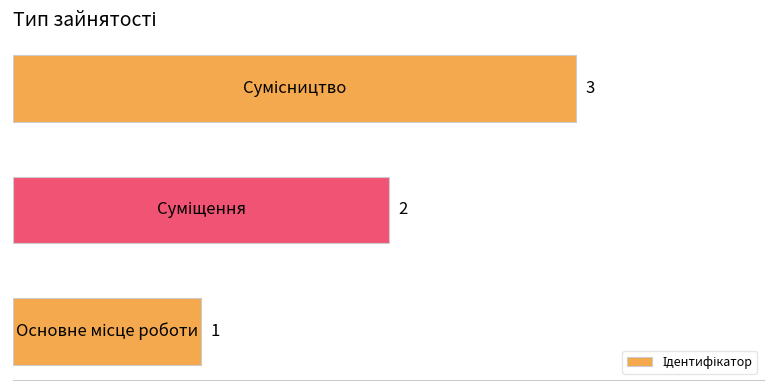

What is the maximum value shown in the chart?

3